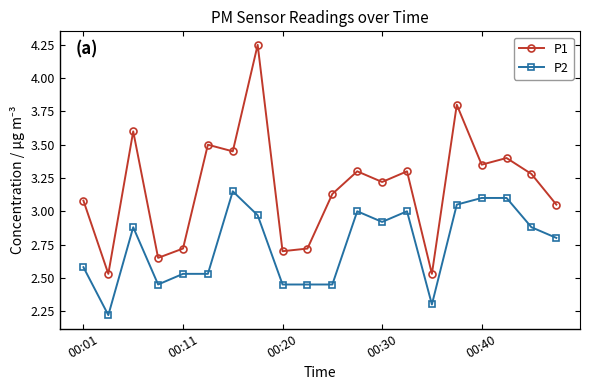

What is the difference between the maximum and minimum values in the P1 series?

1.7